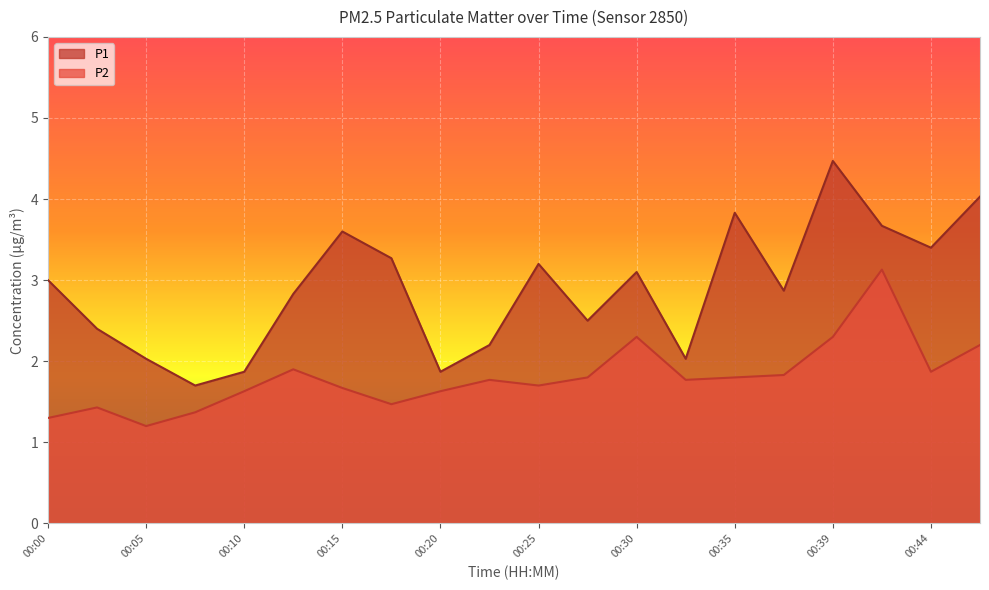

Which category has the lowest value in the P2 series?

00:05